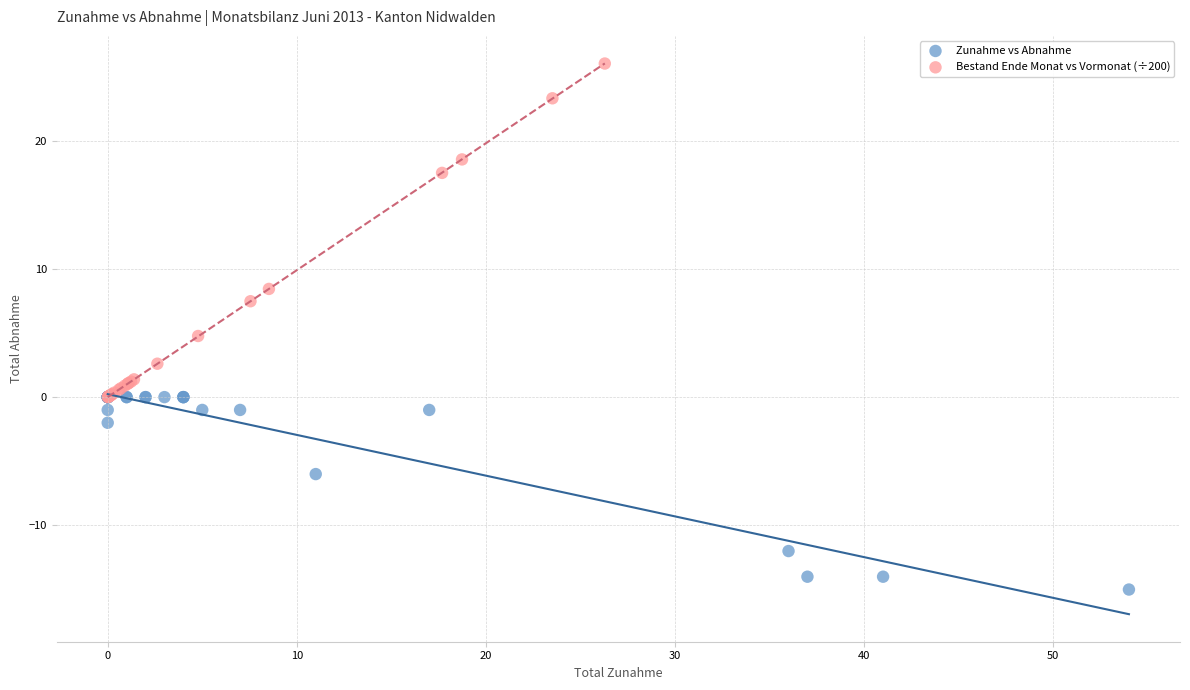

Which series contains the highest Y value?

Bestand Ende Monat vs Vormonat (÷200)